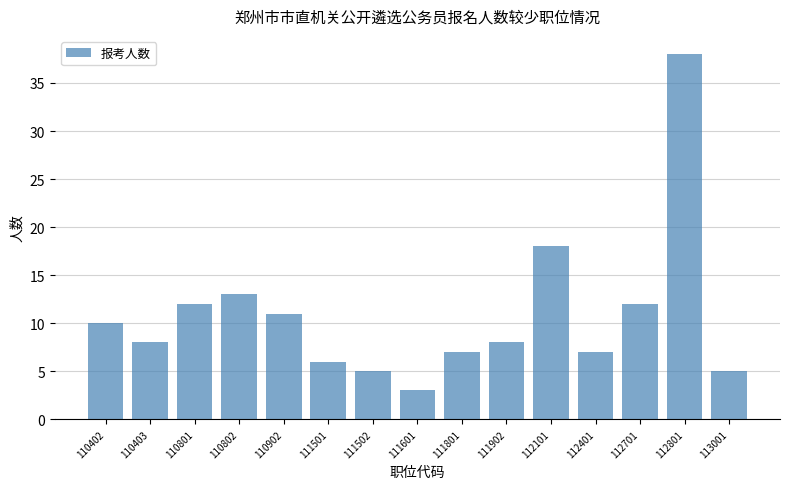

The chart shows a value of 10 at 110402. True or false?

True